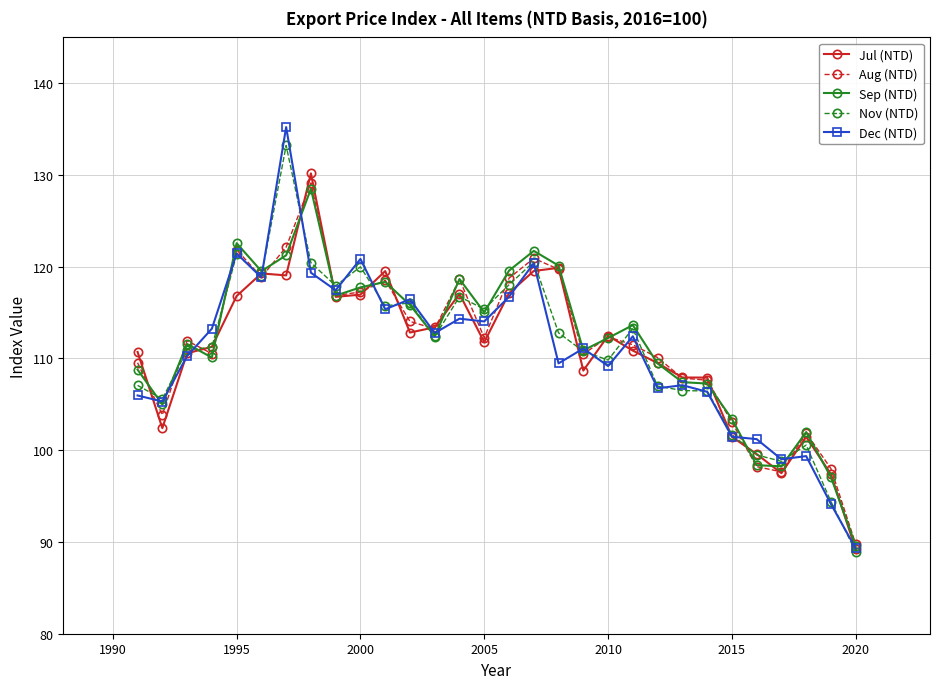

What is the value of the Jul (NTD) point at the 23rd from the left?

107.9